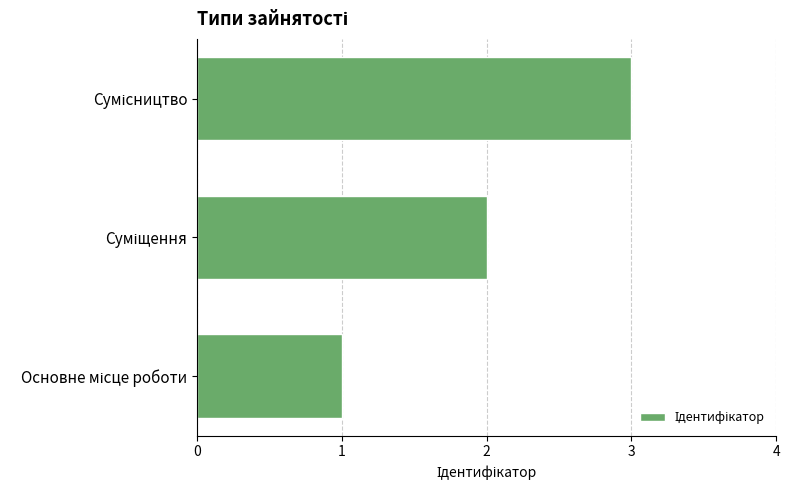

What is the greatest value displayed?

3